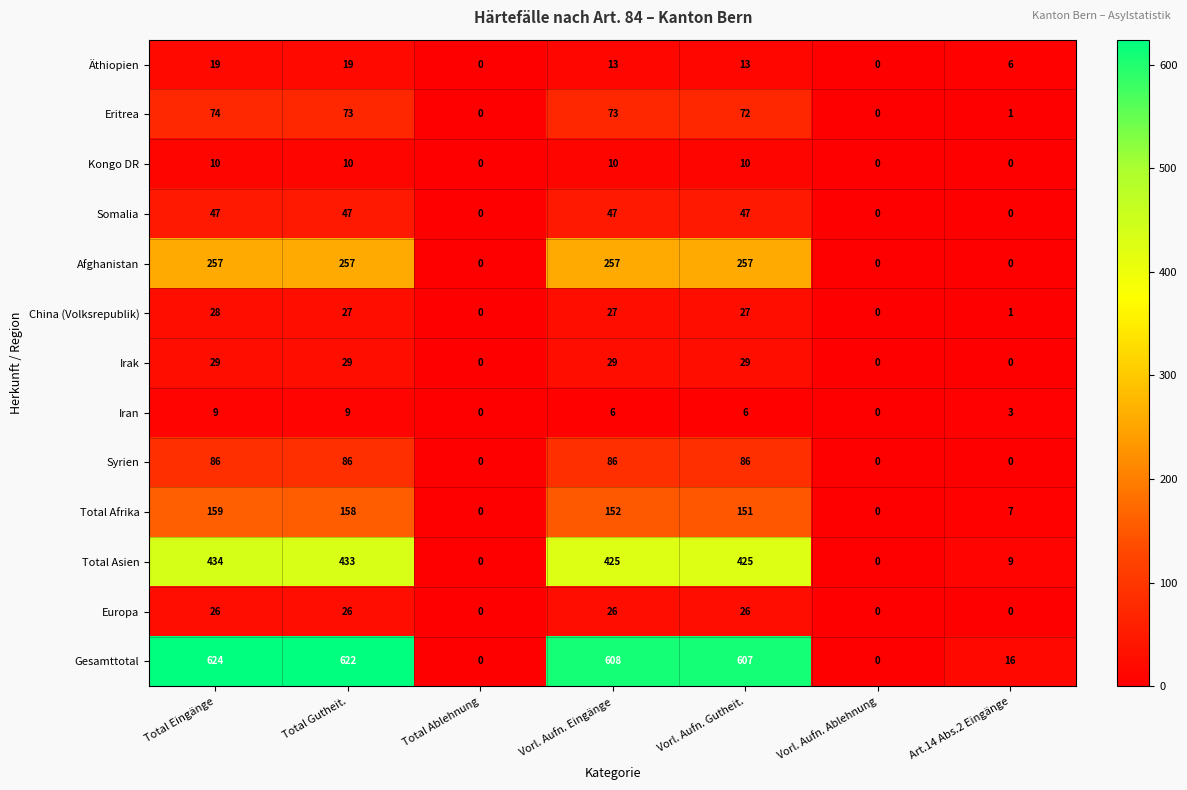

The Somalia series shows 47 at Total Gutheit.. True or false?

True